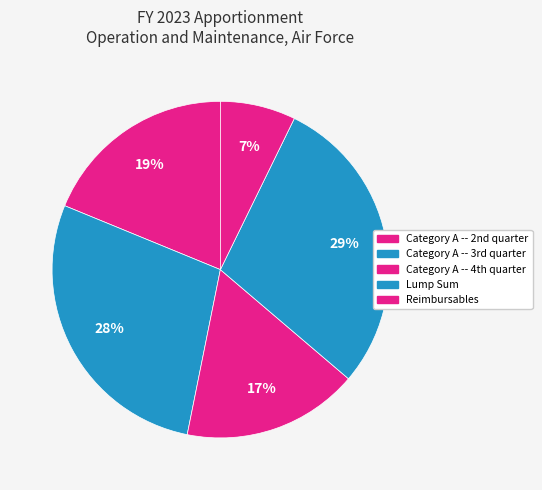

What percentage is the Reimbursables slice, to the nearest percent?

7%